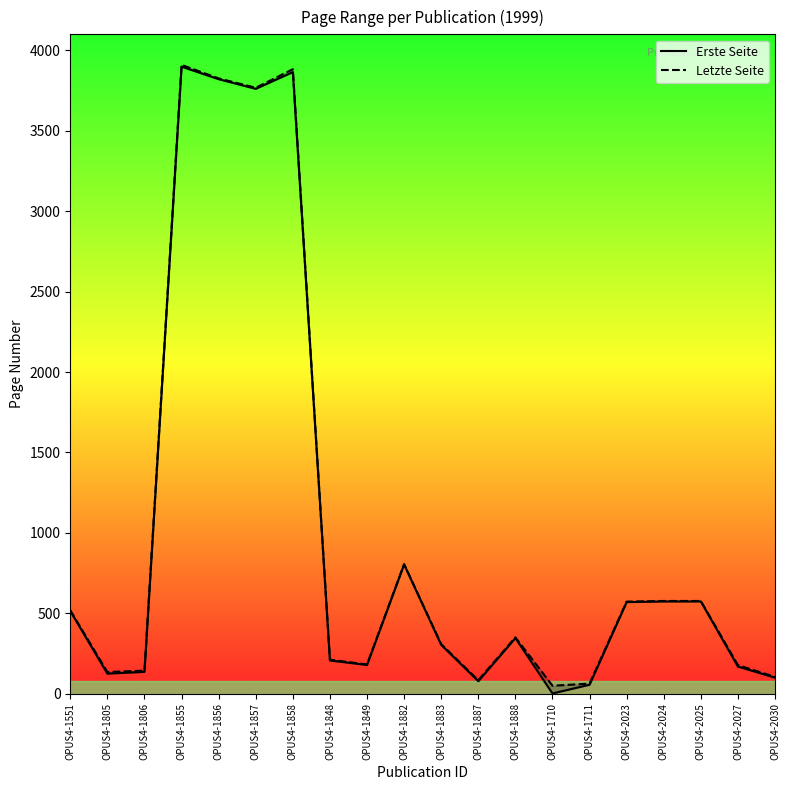

Reading left to right, transcribe all the data shown in this chart.

Erste Seite: OPUS4-1551=513	OPUS4-1805=124	OPUS4-1806=135	OPUS4-1855=3899	OPUS4-1856=3821	OPUS4-1857=3761	OPUS4-1858=3865	OPUS4-1848=206	OPUS4-1849=178	OPUS4-1882=803	OPUS4-1883=303	OPUS4-1887=77	OPUS4-1888=345	OPUS4-1710=1	OPUS4-1711=55	OPUS4-2023=569	OPUS4-2024=573	OPUS4-2025=573	OPUS4-2027=168	OPUS4-2030=99
Letzte Seite: OPUS4-1551=518	OPUS4-1805=134	OPUS4-1806=143	OPUS4-1855=3910	OPUS4-1856=3826	OPUS4-1857=3768	OPUS4-1858=3883	OPUS4-1848=211	OPUS4-1849=181	OPUS4-1882=805	OPUS4-1883=308	OPUS4-1887=83	OPUS4-1888=350	OPUS4-1710=49	OPUS4-1711=62	OPUS4-2023=572	OPUS4-2024=576	OPUS4-2025=576	OPUS4-2027=177	OPUS4-2030=104